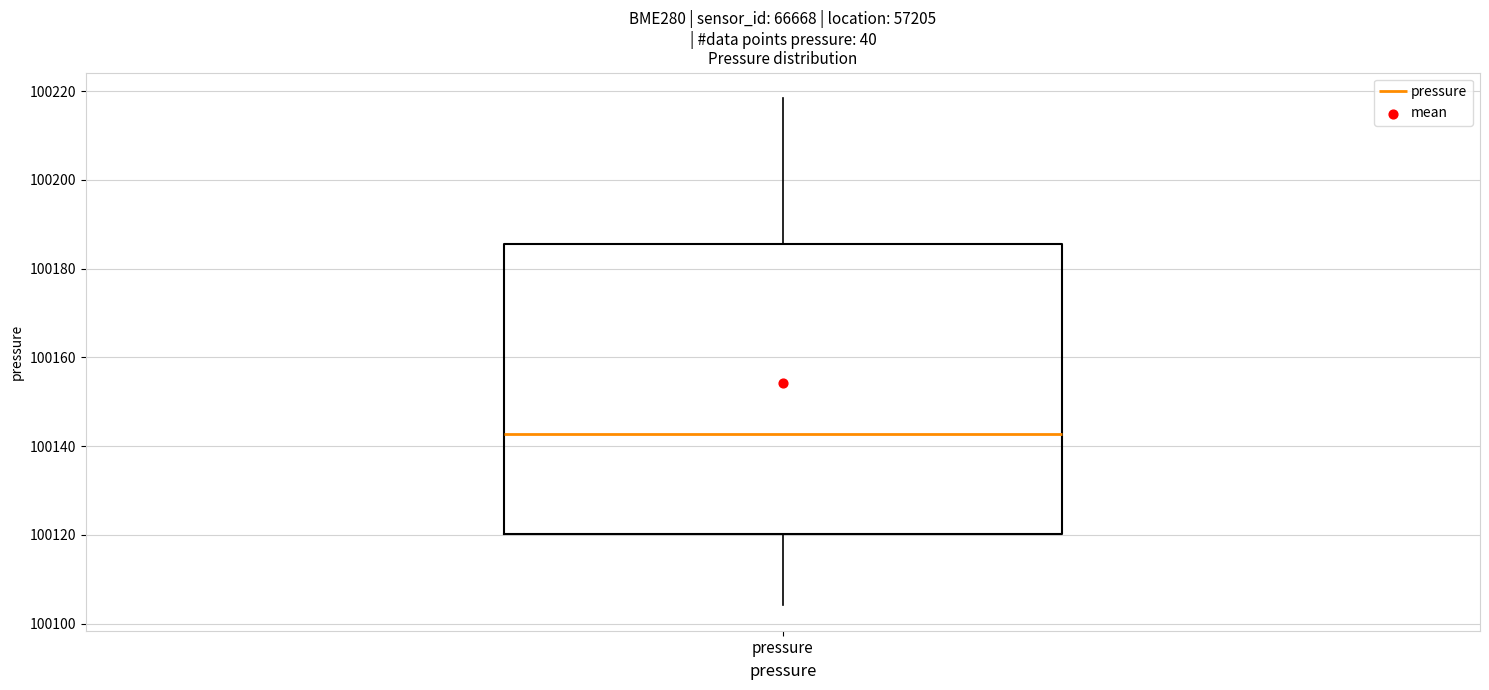

Where does the lower whisker of the box for pressure end on the y-axis? The values are not printed on the chart, so give them approximately, as read against the axis.

100104